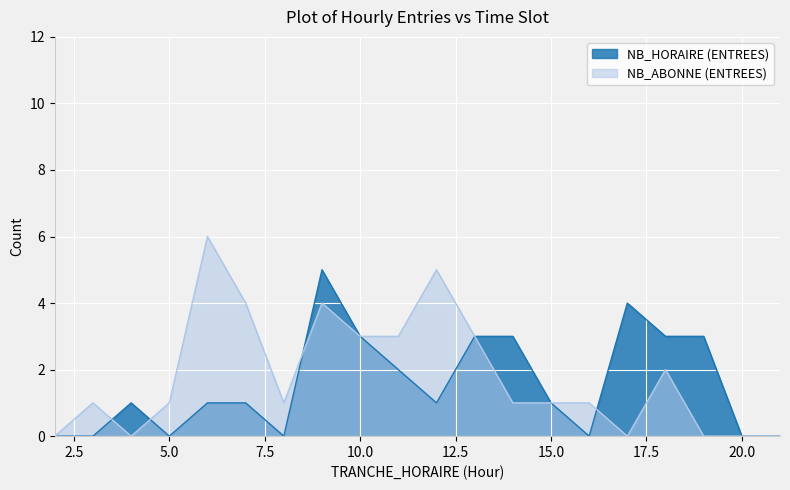

At how many categories does at least one series exceed 1?

11